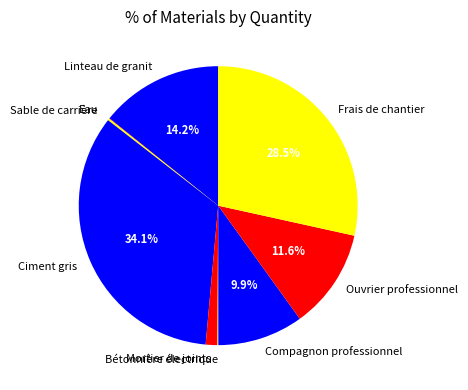

True or false: Ciment gris accounts for 34% of the total.

True